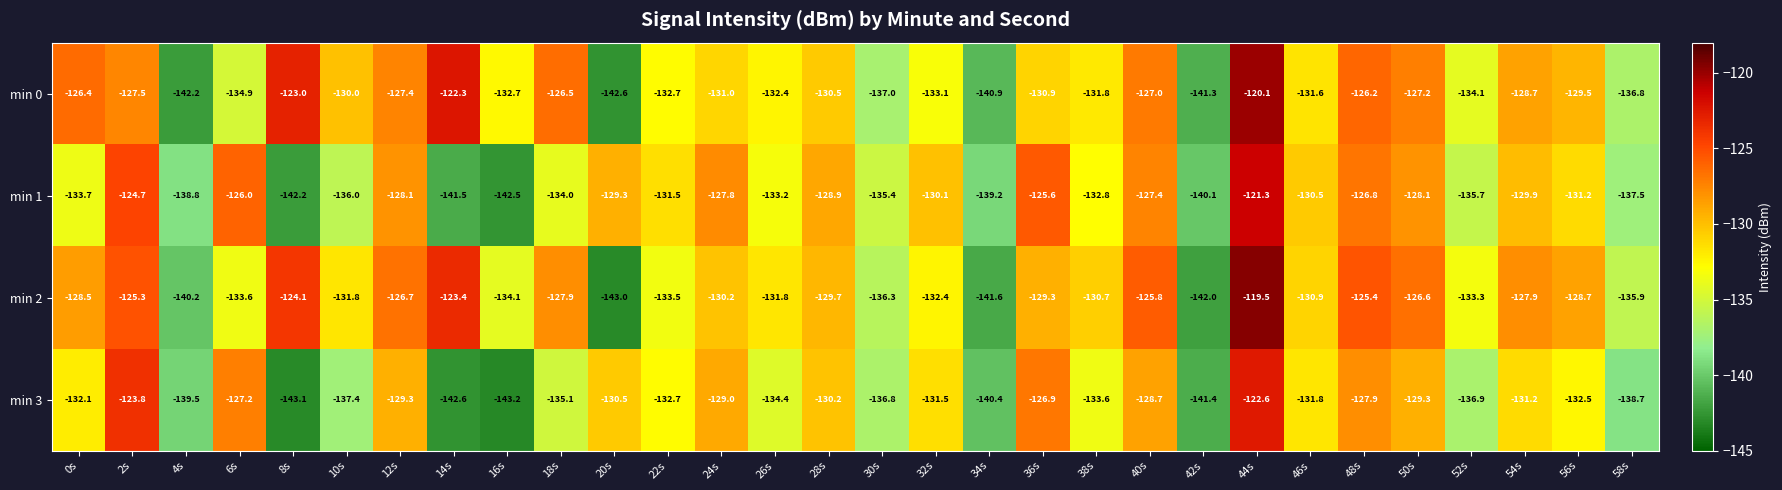

What is the difference between the maximum and minimum values in the min 0 series?

22.5